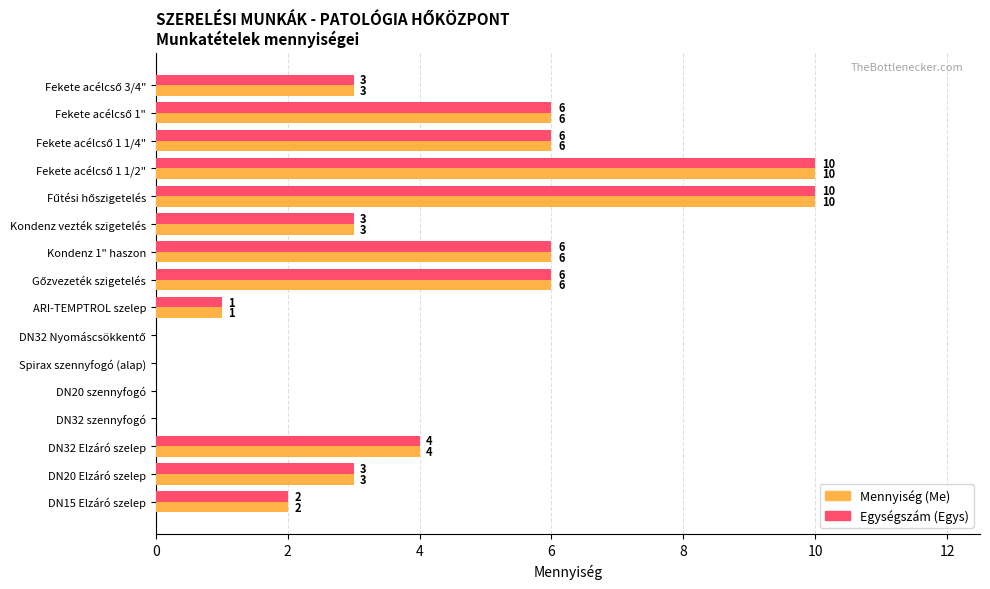

What is the greatest value displayed?

10